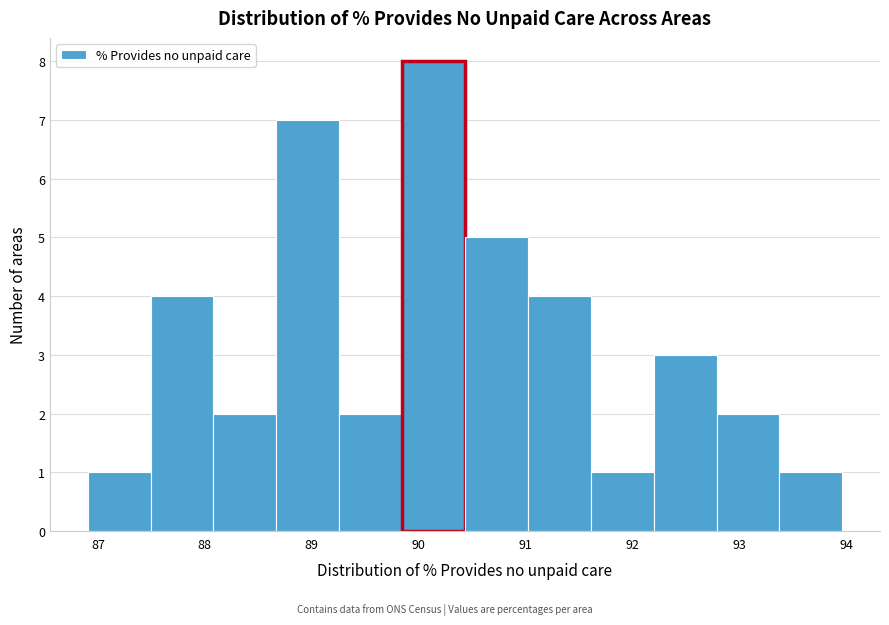

Which range on the x-axis has the tallest bar?

89.8 to 90.4